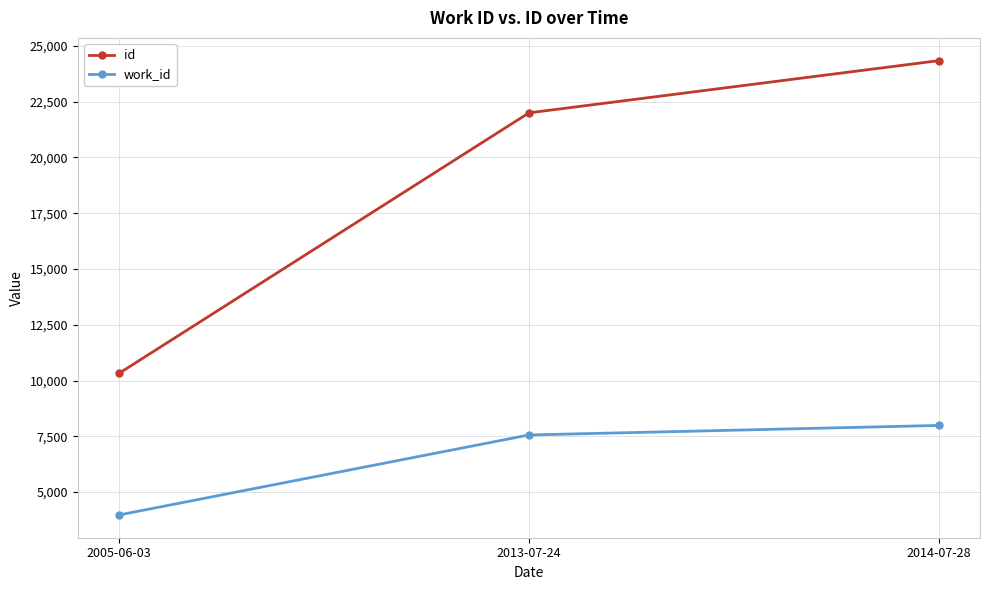

What are all the series names shown in the legend?

id, work_id